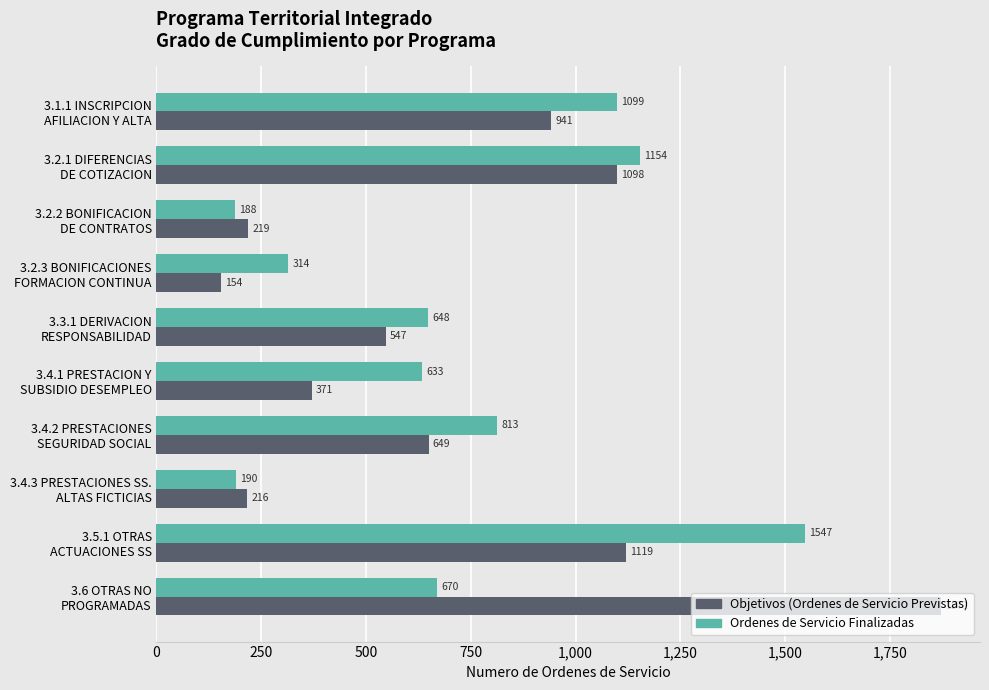

List the labels in order of Ordenes de Servicio Finalizadas value, smallest first.

3.2.2 BONIFICACION
DE CONTRATOS, 3.4.3 PRESTACIONES SS.
ALTAS FICTICIAS, 3.2.3 BONIFICACIONES
FORMACION CONTINUA, 3.4.1 PRESTACION Y
SUBSIDIO DESEMPLEO, 3.3.1 DERIVACION
RESPONSABILIDAD, 3.6 OTRAS NO
PROGRAMADAS, 3.4.2 PRESTACIONES
SEGURIDAD SOCIAL, 3.1.1 INSCRIPCION
AFILIACION Y ALTA, 3.2.1 DIFERENCIAS
DE COTIZACION, 3.5.1 OTRAS
ACTUACIONES SS